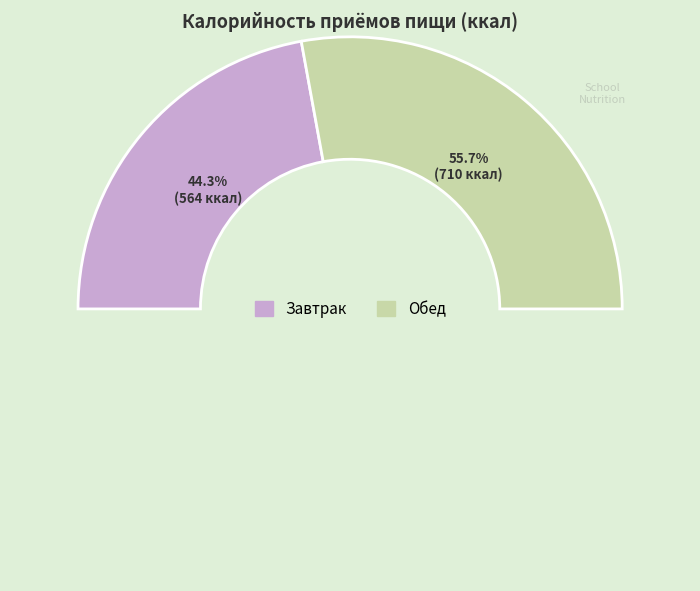

Rank the categories by value from lowest to highest.

Завтрак, Обед